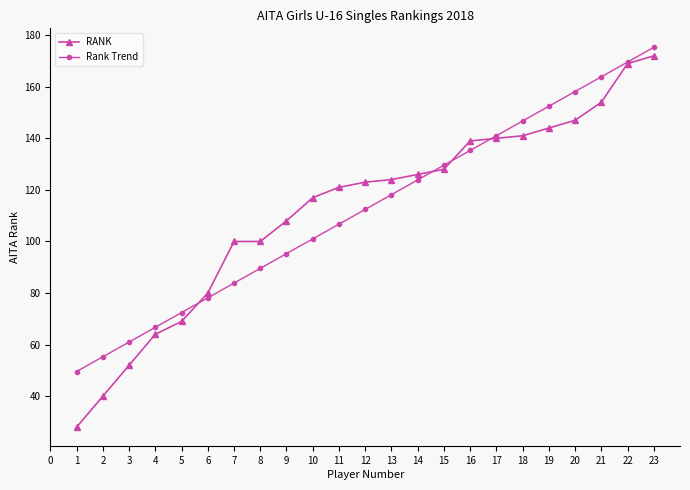

At which category is the sum across all series the highest?

23